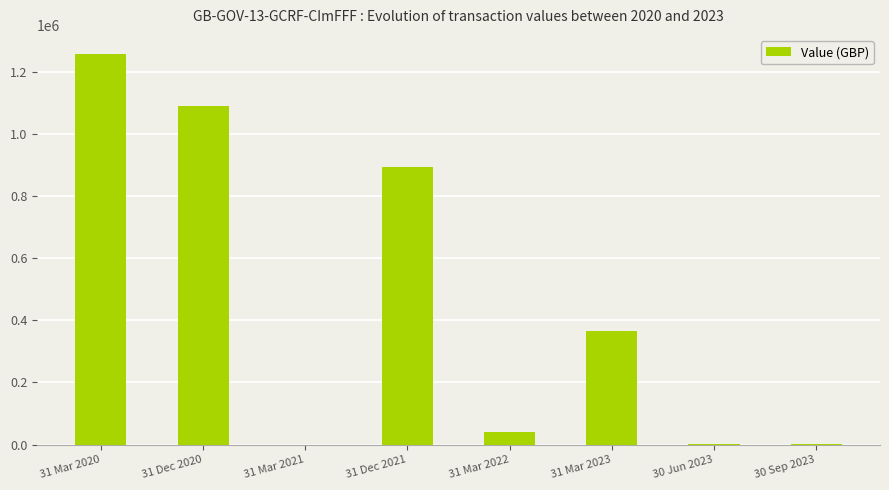

True or false: the data shows 27.5 at 31 Mar 2021.

True